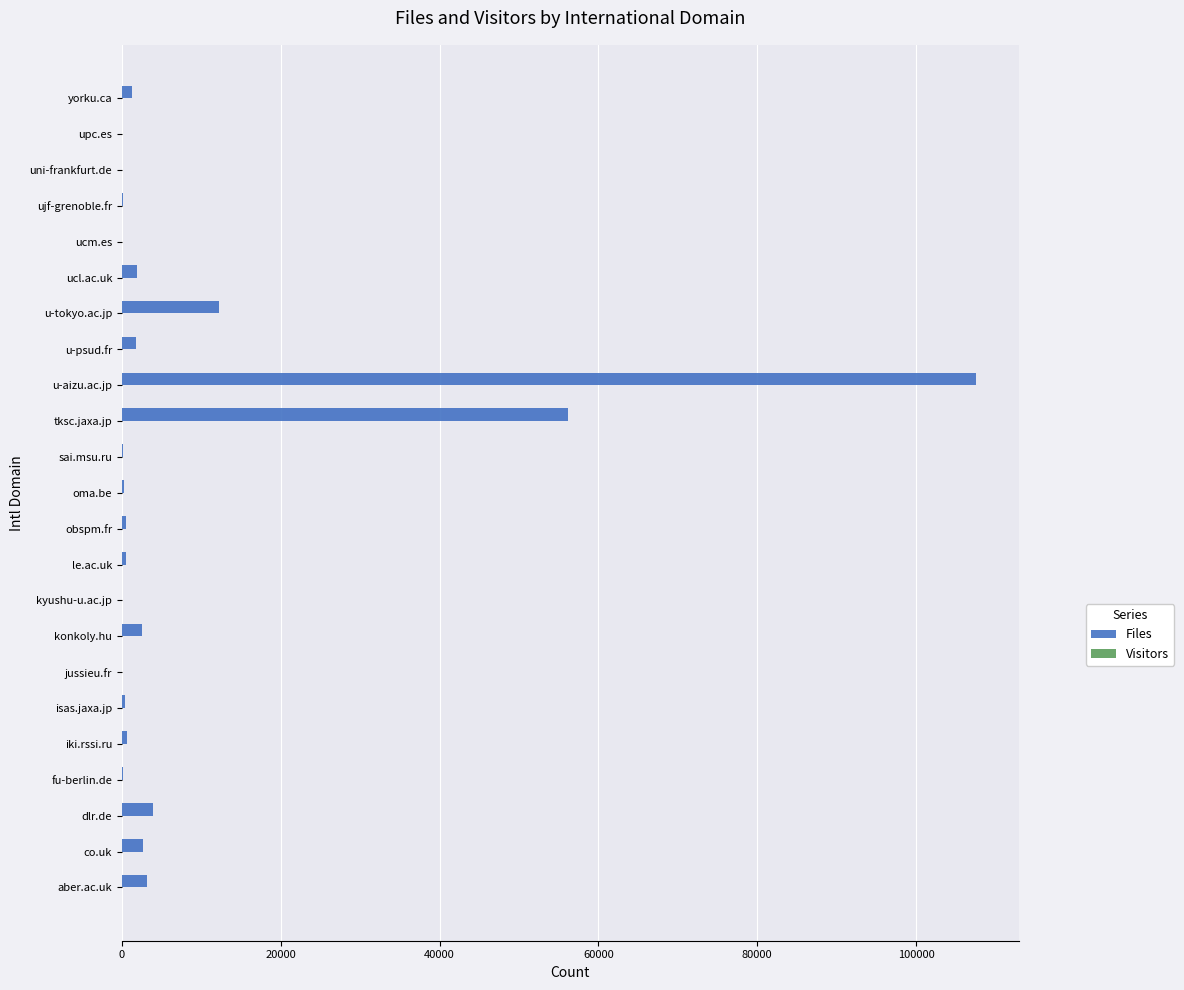

At which category does the chart reach its peak across all series?

u-aizu.ac.jp